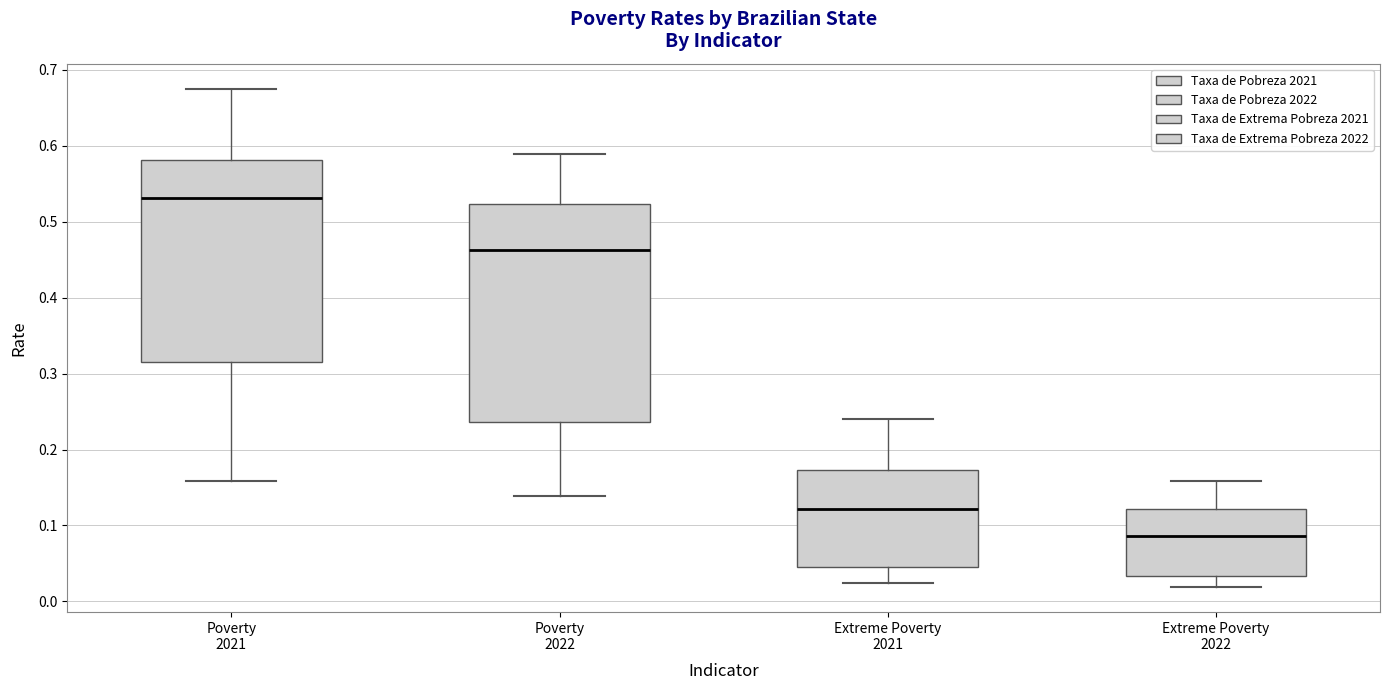

Which box has the highest median line?

Poverty 2021